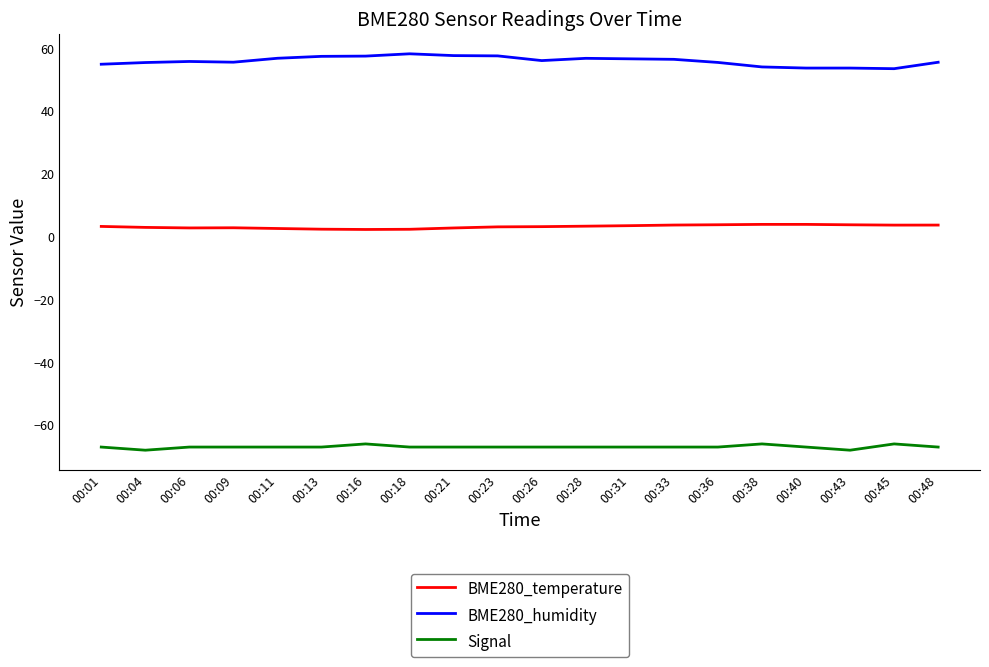

True or false: Signal and BME280_temperature cross at least once.

False